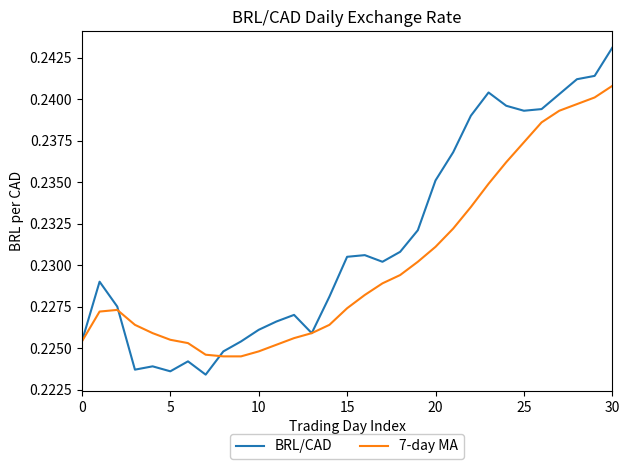

Rank the series by their maximum value, from highest to lowest.

BRL/CAD, 7-day MA